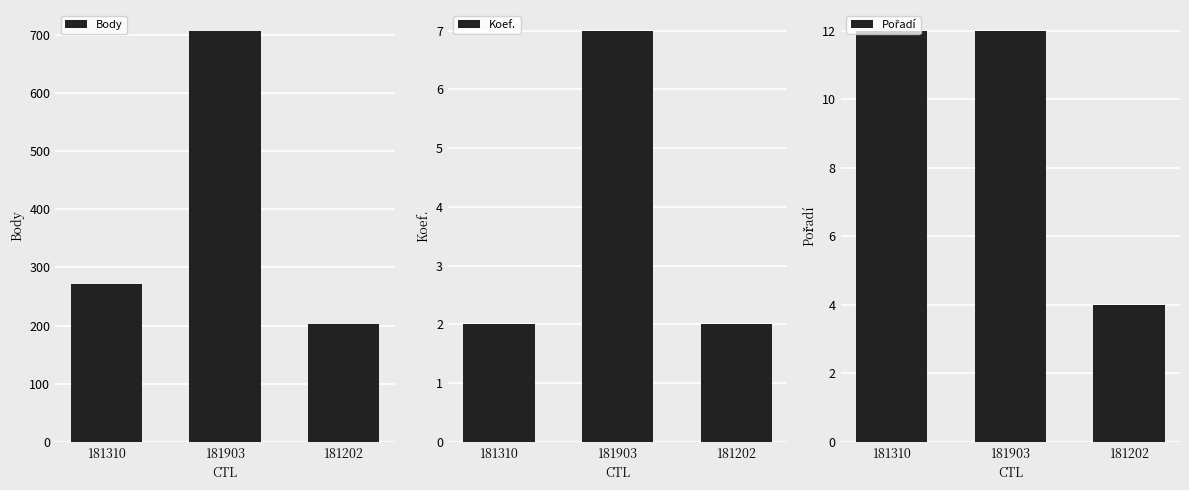

What is the sum of the Koef. values at 181202 and 181310?

4